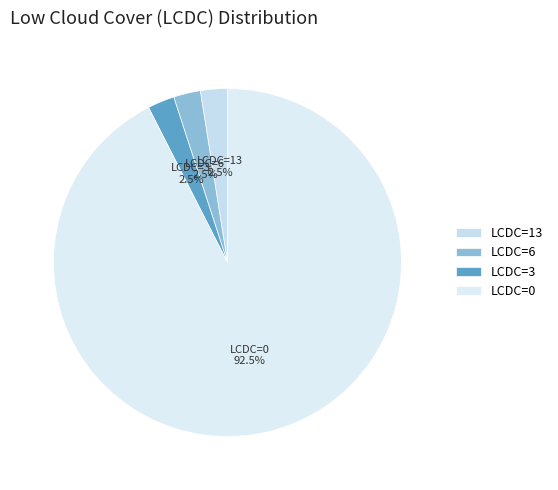

Between LCDC=13 and LCDC=0, which is larger?

LCDC=0